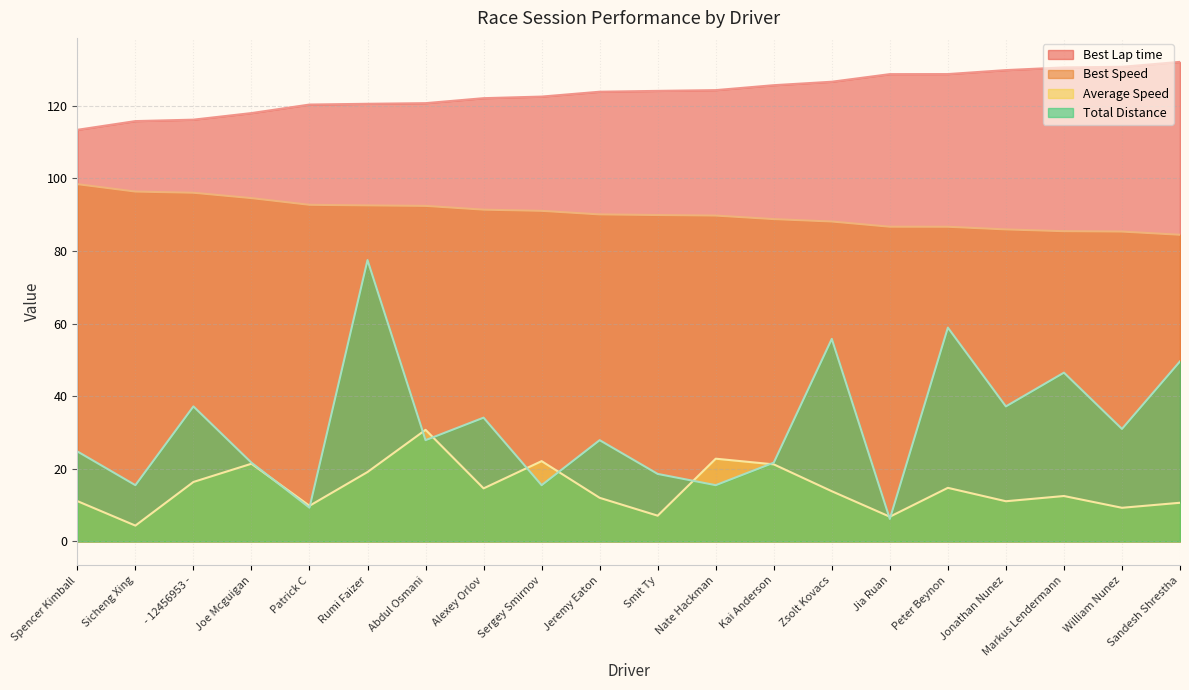

Reading left to right, what are all the values shown in this chart?

Best Lap time: 113.4	115.8	116.2	118.0	120.3	120.6	120.7	122.1	122.5	123.9	124.1	124.3	125.7	126.6	128.7	128.7	129.8	130.6	130.7	132.1
Best Speed: 98.4	96.4	96.1	94.6	92.7	92.6	92.4	91.4	91.1	90.1	89.9	89.8	88.8	88.1	86.7	86.7	86.0	85.5	85.4	84.5
Average Speed: 11.1	4.4	16.4	21.4	9.8	19.1	30.7	14.6	22.1	12.0	7.1	22.8	21.2	13.8	6.8	14.8	11.1	12.5	9.3	10.7
Total Distance: 24.8	15.5	37.2	21.7	9.3	77.5	27.9	34.1	15.5	27.9	18.6	15.5	21.7	55.8	6.2	58.9	37.2	46.5	31.0	49.6